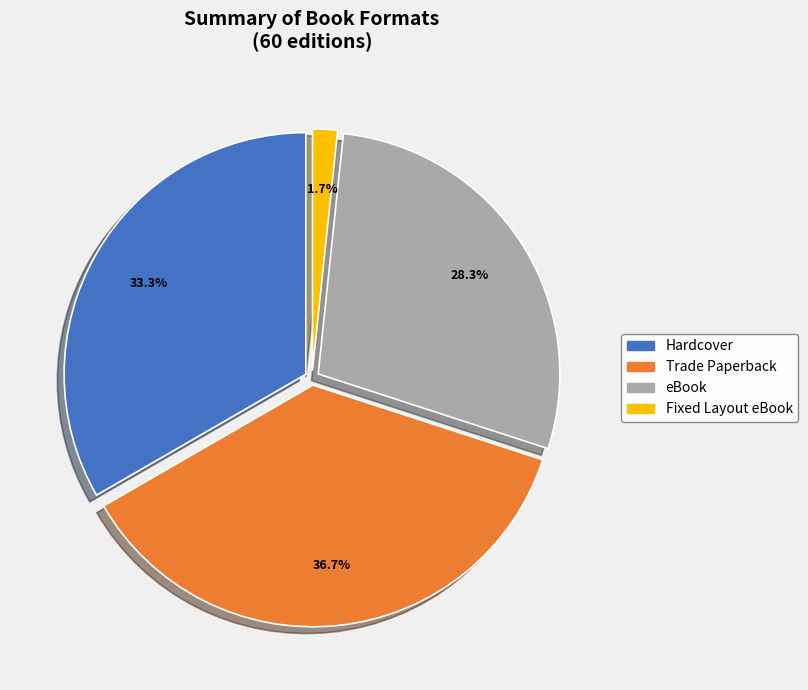

To the nearest percent, what portion does Hardcover represent?

33%